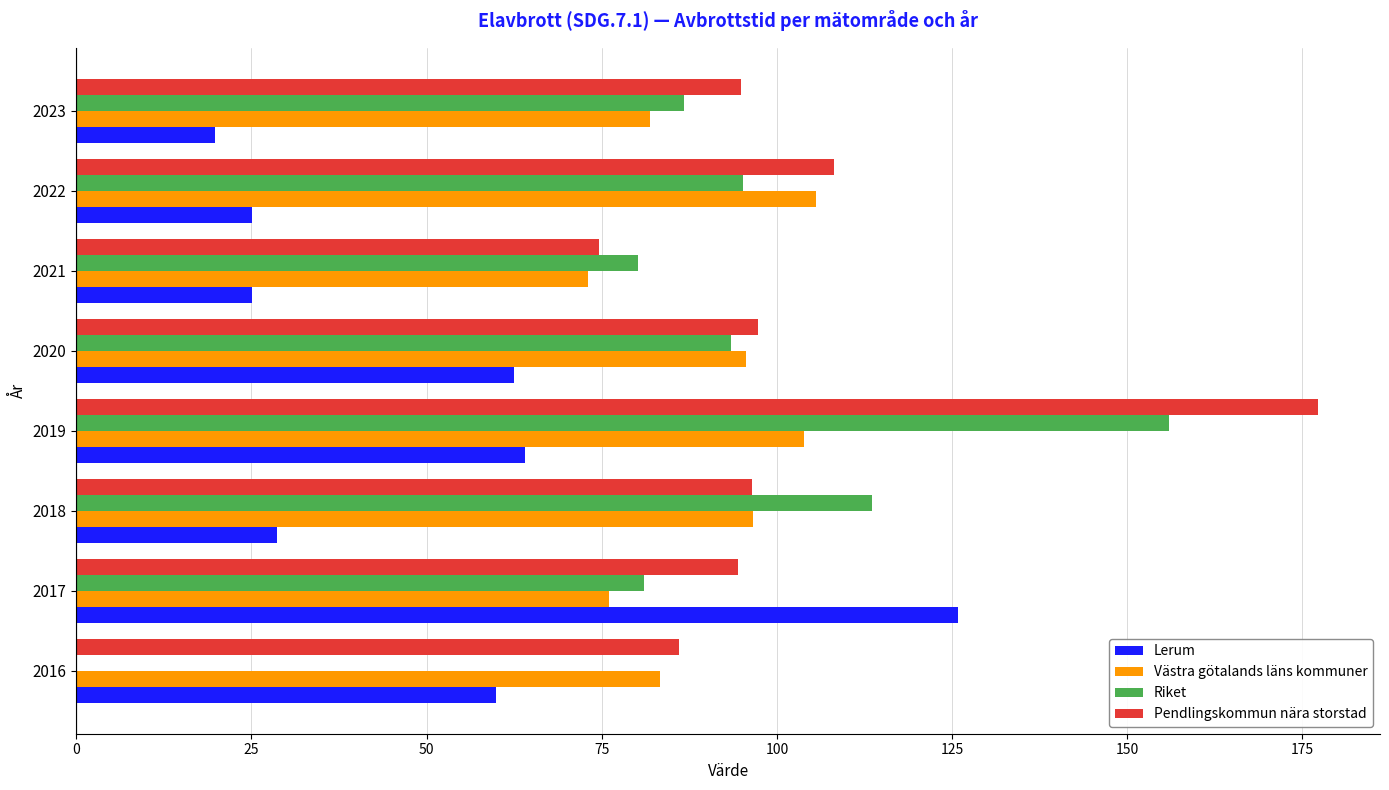

Which label corresponds to the largest value in the chart?

2019